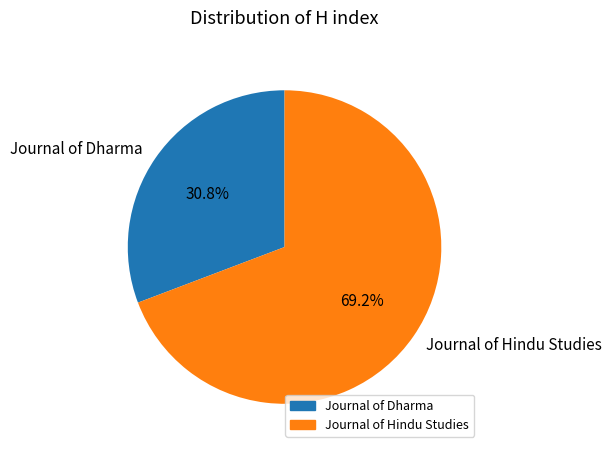

To the nearest percent, what portion does Journal of Hindu Studies represent?

69%